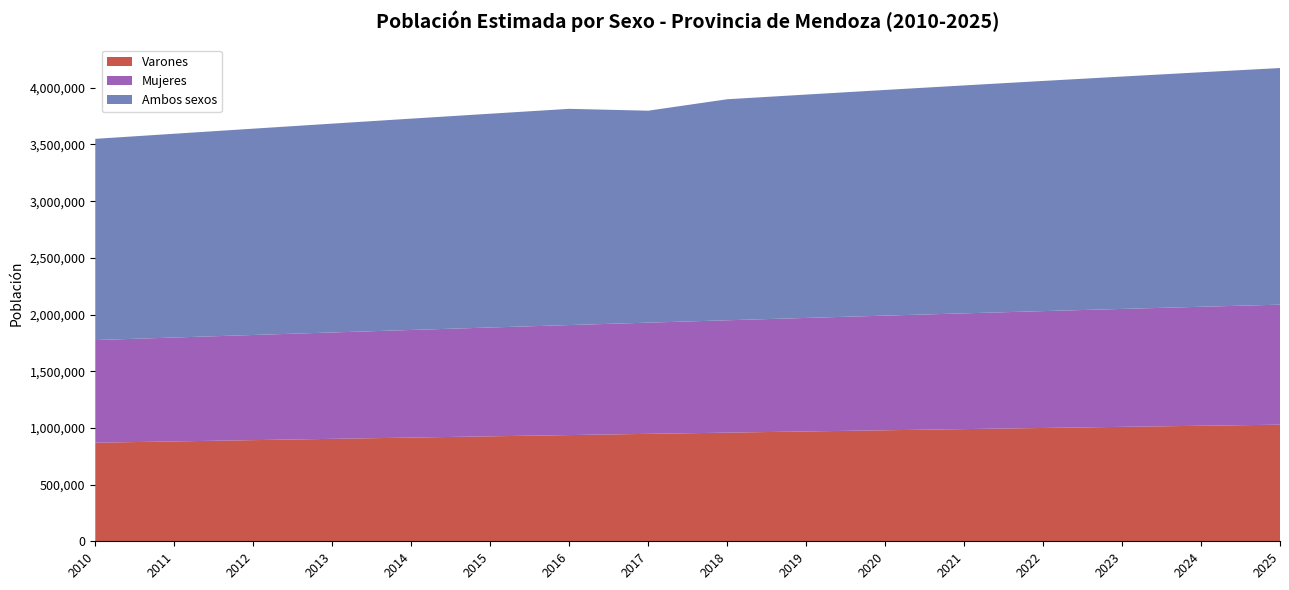

Reading right to left, extract all data points from this chart.

Varones: 2025=1028506	2024=1019006	2023=1009317	2022=999446	2021=989400	2020=979191	2019=968816	2018=958274	2017=947581	2016=936753	2015=925809	2014=914741	2013=903547	2012=892249	2011=880869	2010=869428
Mujeres: 2025=1058500	2024=1049390	2023=1040094	2022=1030615	2021=1020963	2020=1011147	2019=1001166	2018=991019	2017=980723	2016=970292	2015=959742	2014=949068	2013=938266	2012=927359	2011=916366	2010=905309
Ambos sexos: 2025=2087006	2024=2068396	2023=2049411	2022=2030061	2021=2010363	2020=1990338	2019=1969982	2018=1949293	2017=1869383	2016=1907045	2015=1885551	2014=1863809	2013=1841813	2012=1819608	2011=1797235	2010=1774737